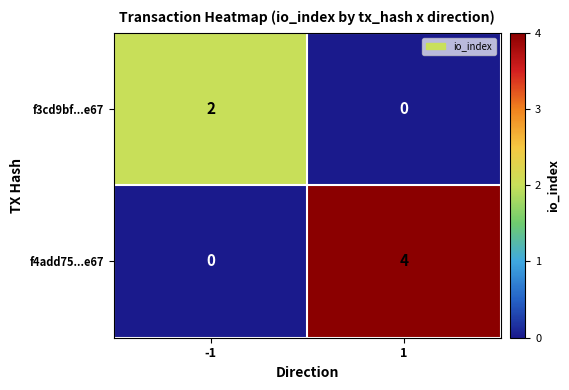

The value of f4add75...e67 at -1 is 2. True or false?

False